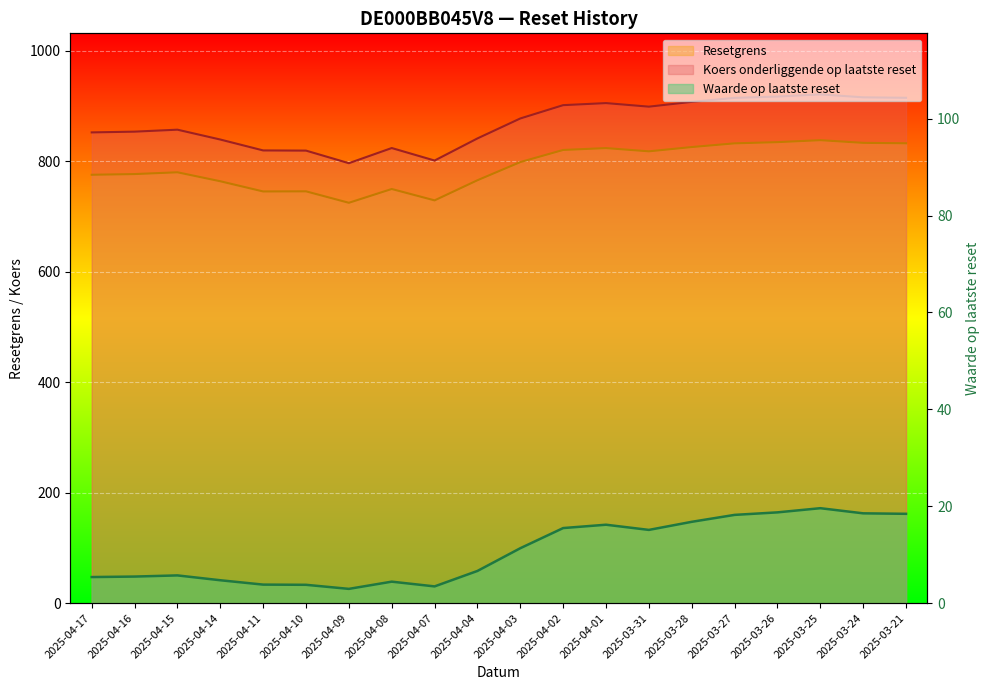

Is it true that Koers onderliggende op laatste reset equals 857.1 at 2025-04-15?

True